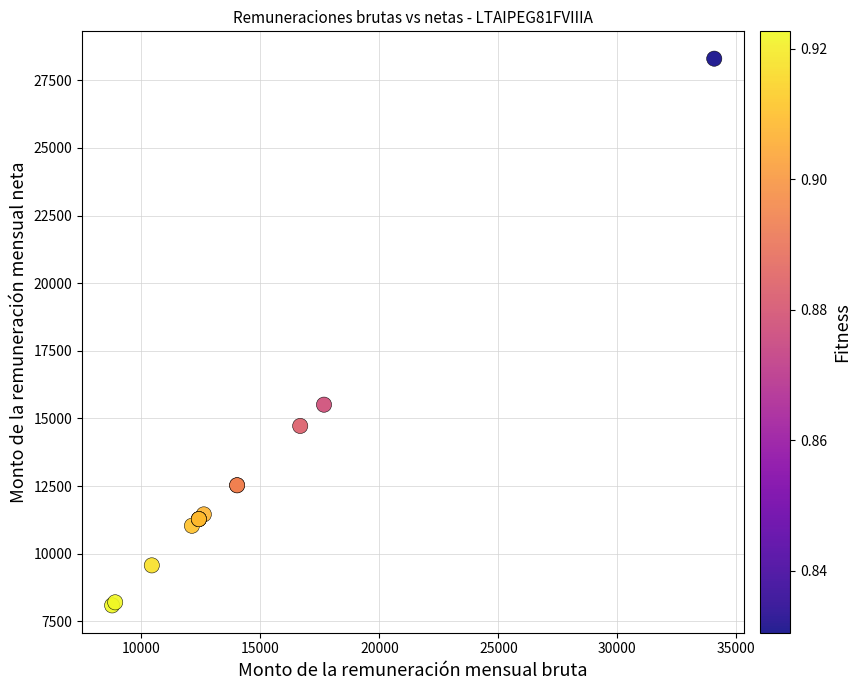

What Y value in the scatter plot is closest to 18195?

15510.9